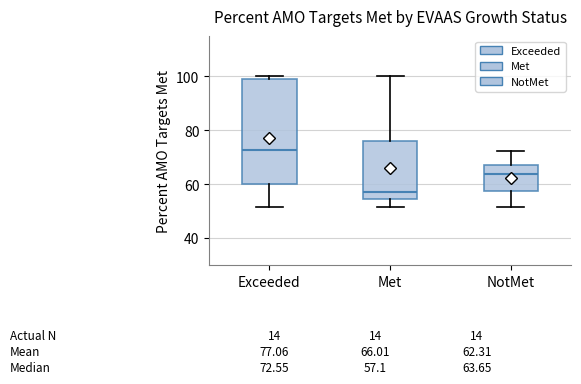

Which box is the tallest, from its lower edge to its upper edge?

Exceeded